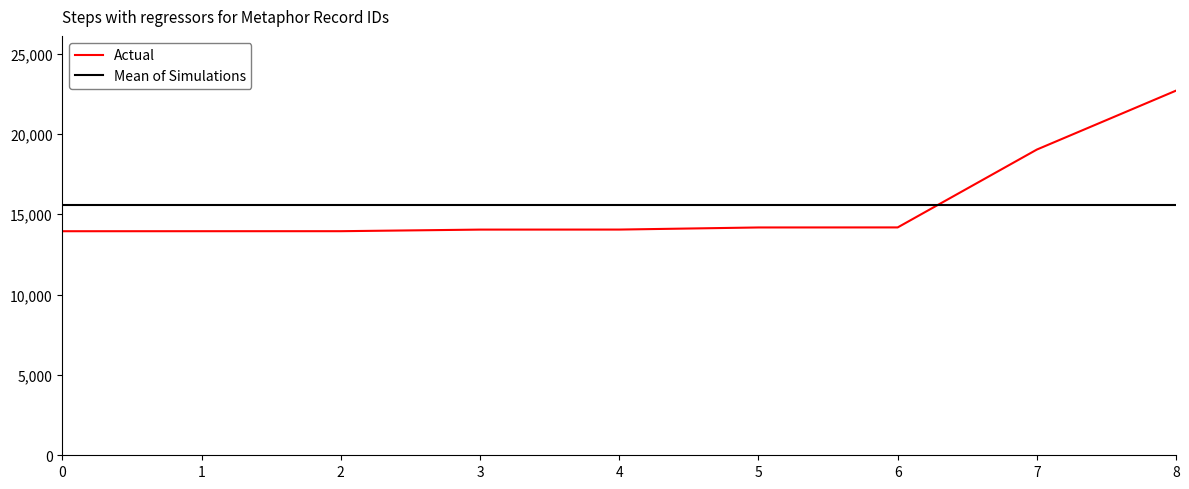

What value does the Mean of Simulations series have at 2?

15557.8